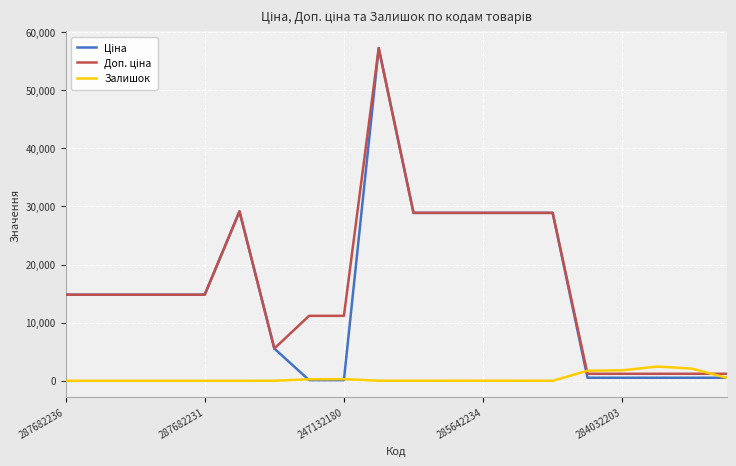

What is the greatest value displayed?

57258.0